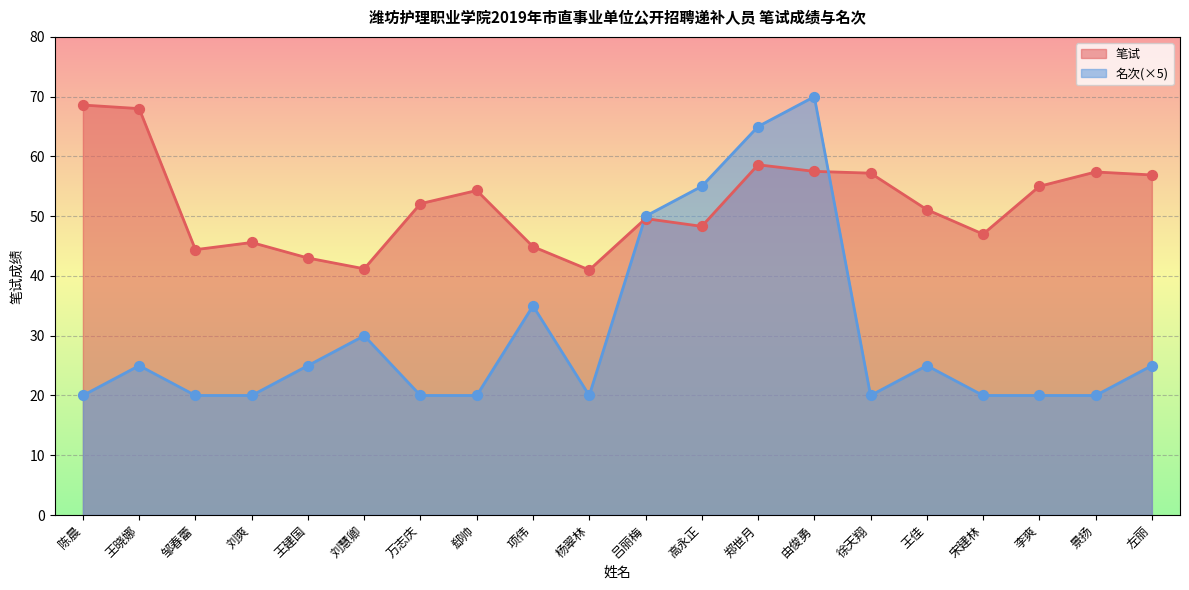

What are all the series names shown in the legend?

笔试, 名次(×5)